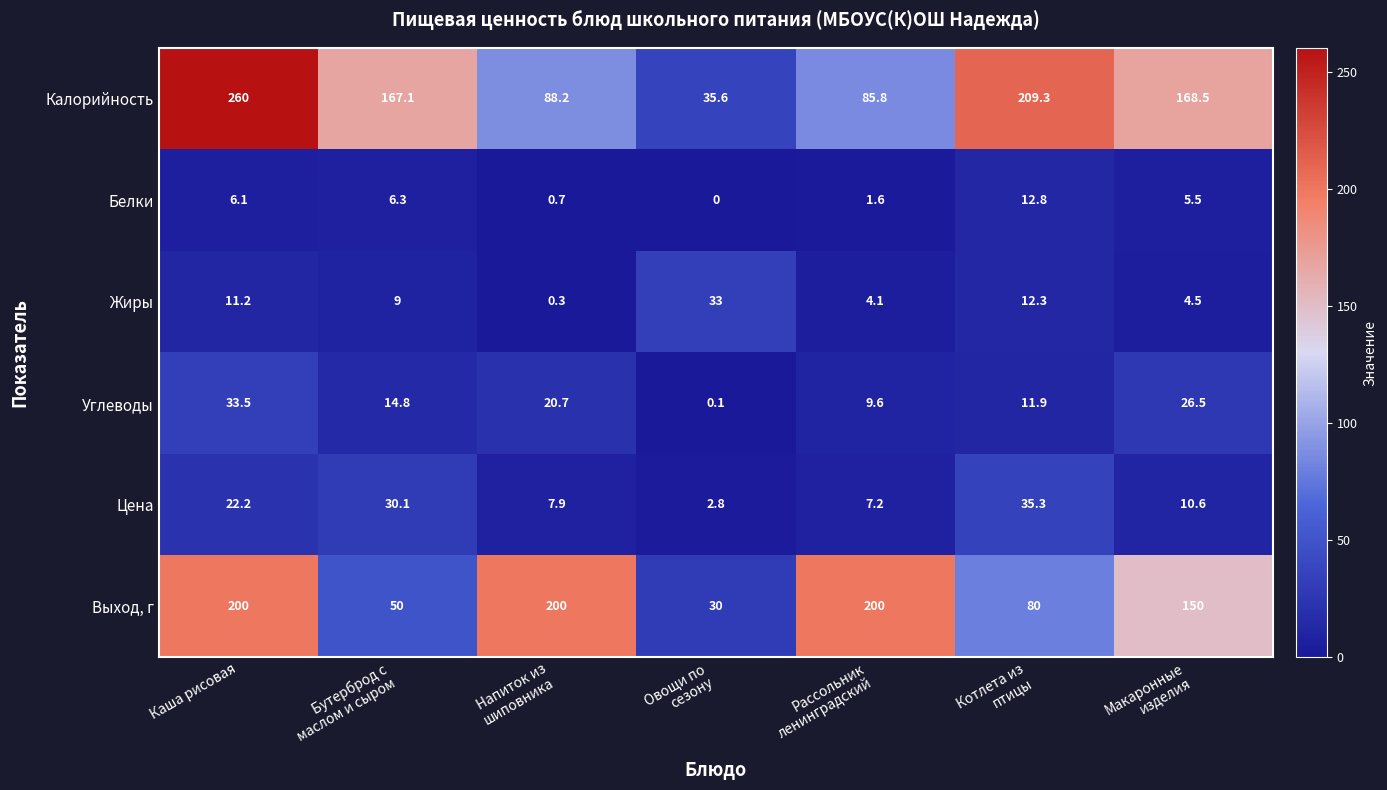

At which label does Жиры first exceed 9?

Каша рисовая